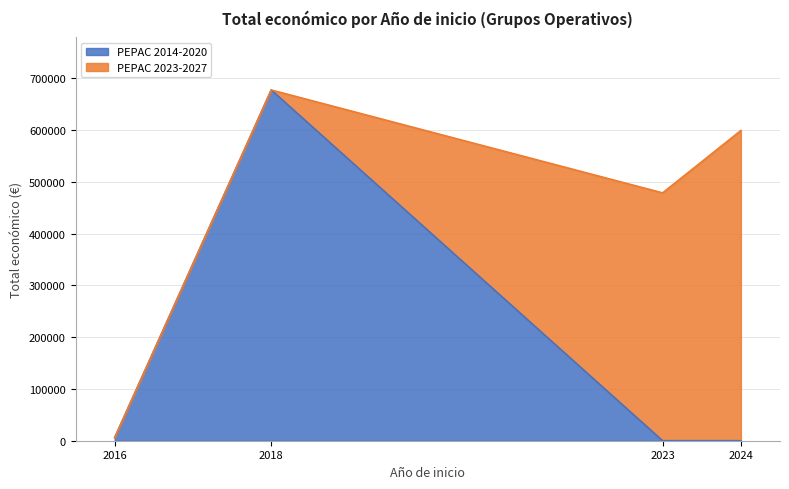

Is it true that the value at 2024 is 599134?

True